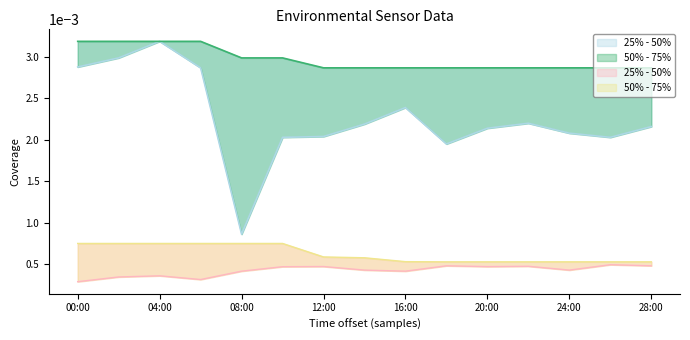

At which category is the sum across all series the highest?

04:00